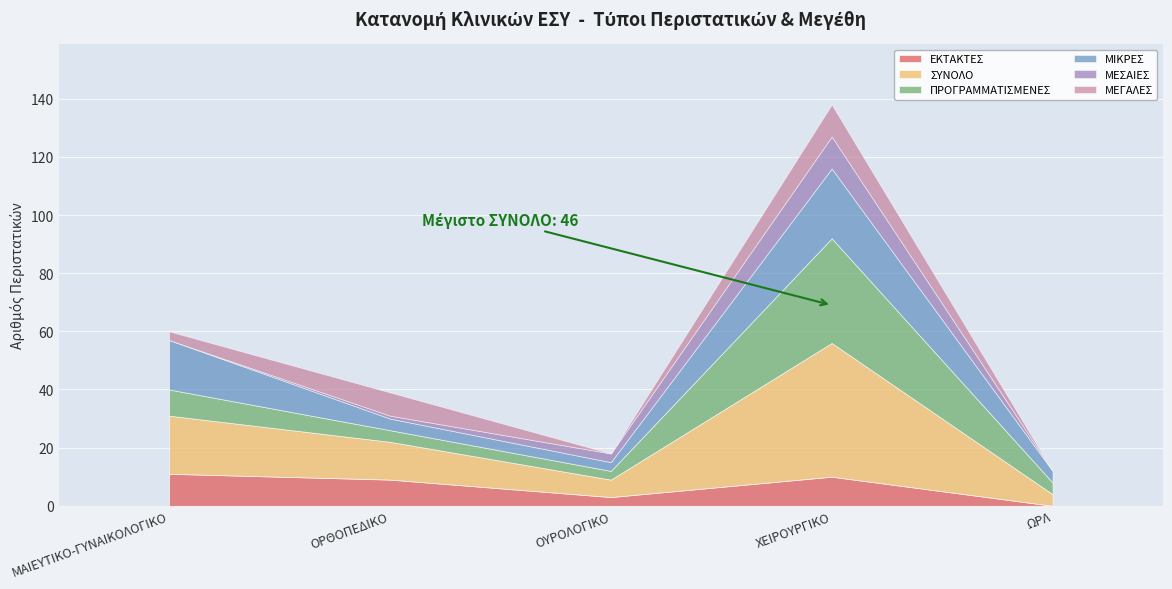

True or false: ΠΡΟΓΡΑΜΜΑΤΙΣΜΕΝΕΣ has a value of 4 at ΟΡΘΟΠΕΔΙΚΟ.

True